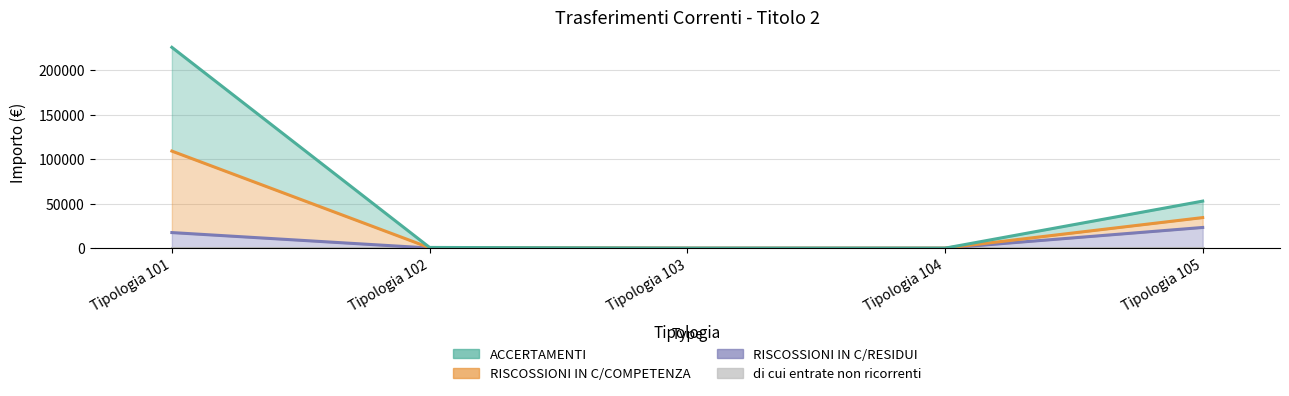

The ACCERTAMENTI series shows 49535.2 at Tipologia 101. True or false?

False